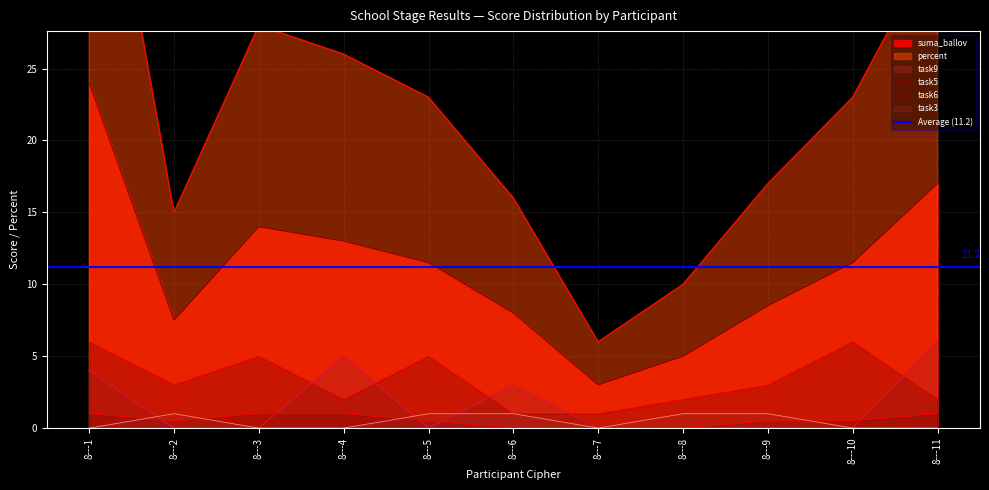

Which category has the highest value across all series?

8---1